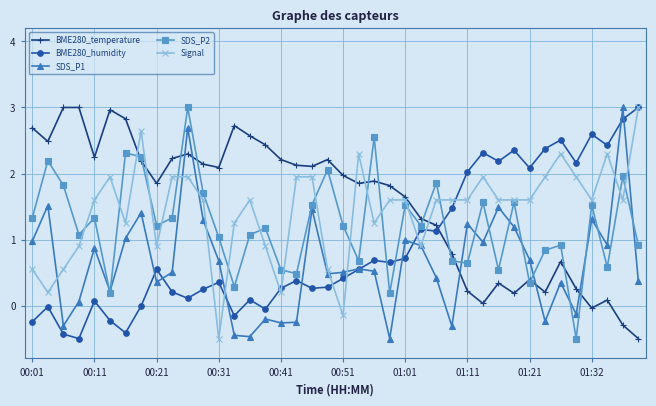

True or false: SDS_P2 and BME280_humidity cross at least once.

True